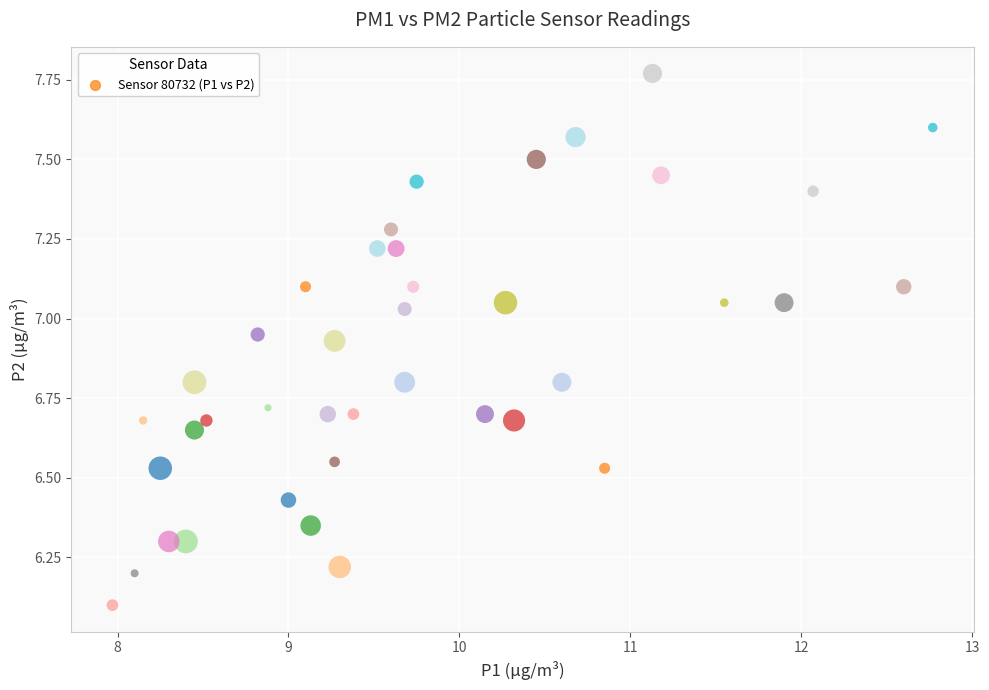

What Y value in the scatter plot is closest to 6?

6.1